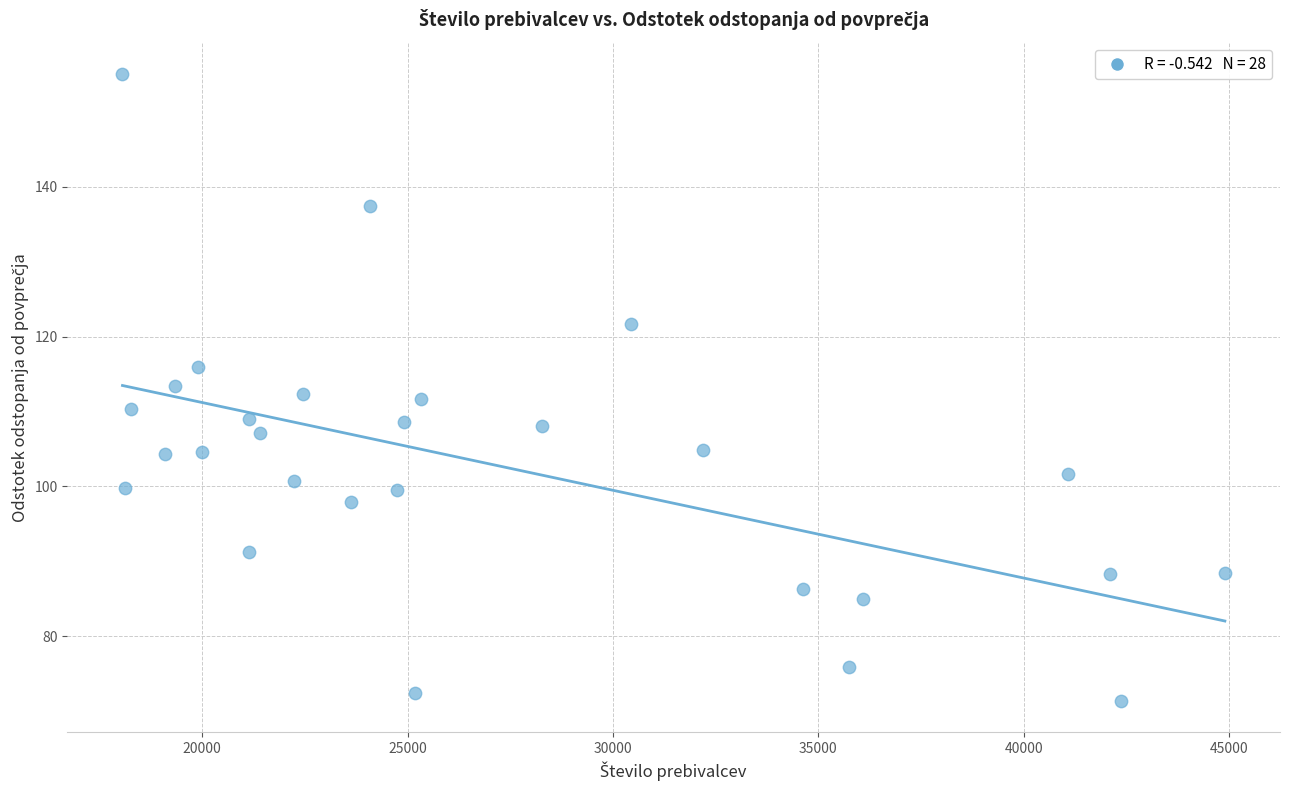

What is the range of X values (max minus min)?

26837.0